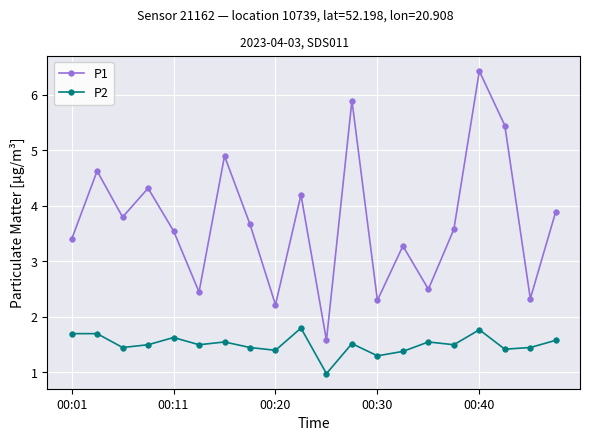

Which series has the largest total across all categories?

P1